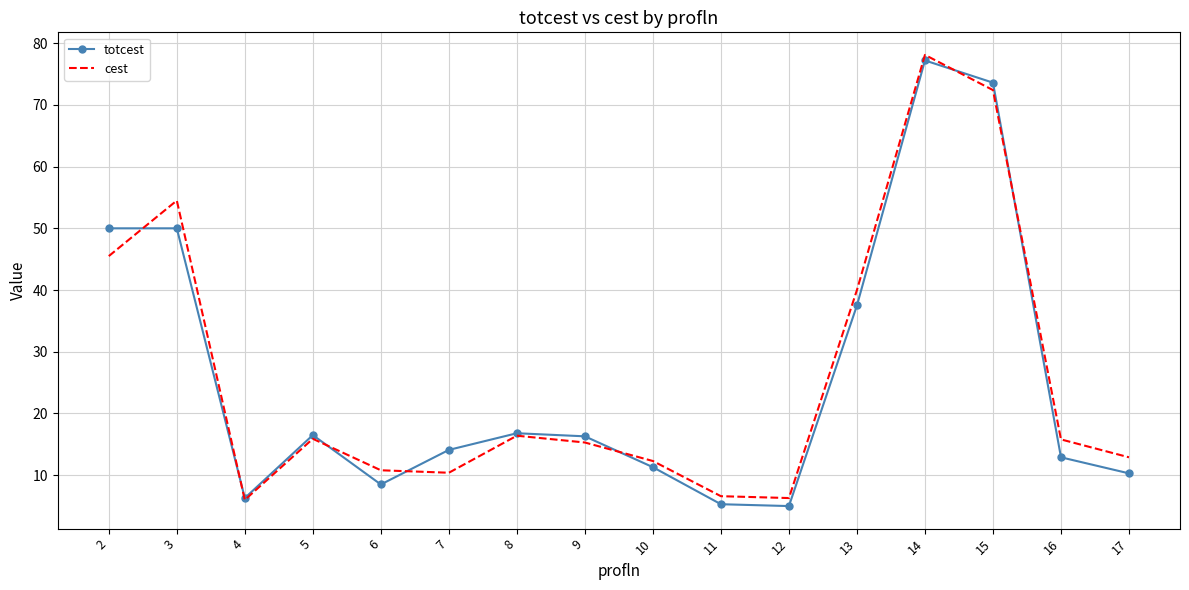

Where do cest and totcest first cross each other?

2 and 3